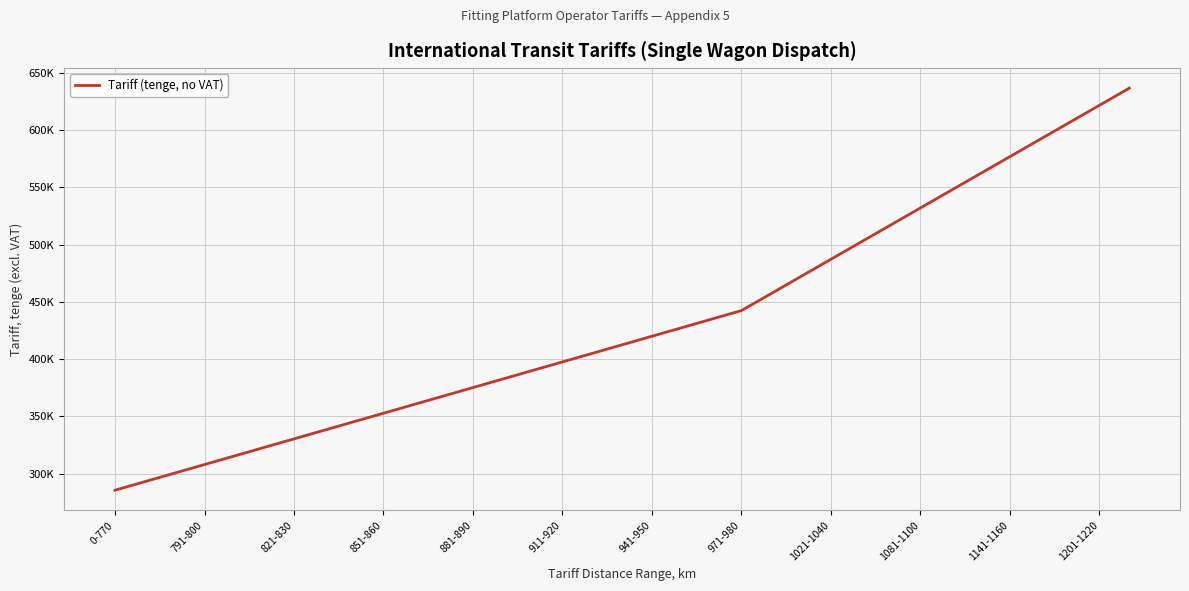

Does the chart have visible grid lines?

Yes